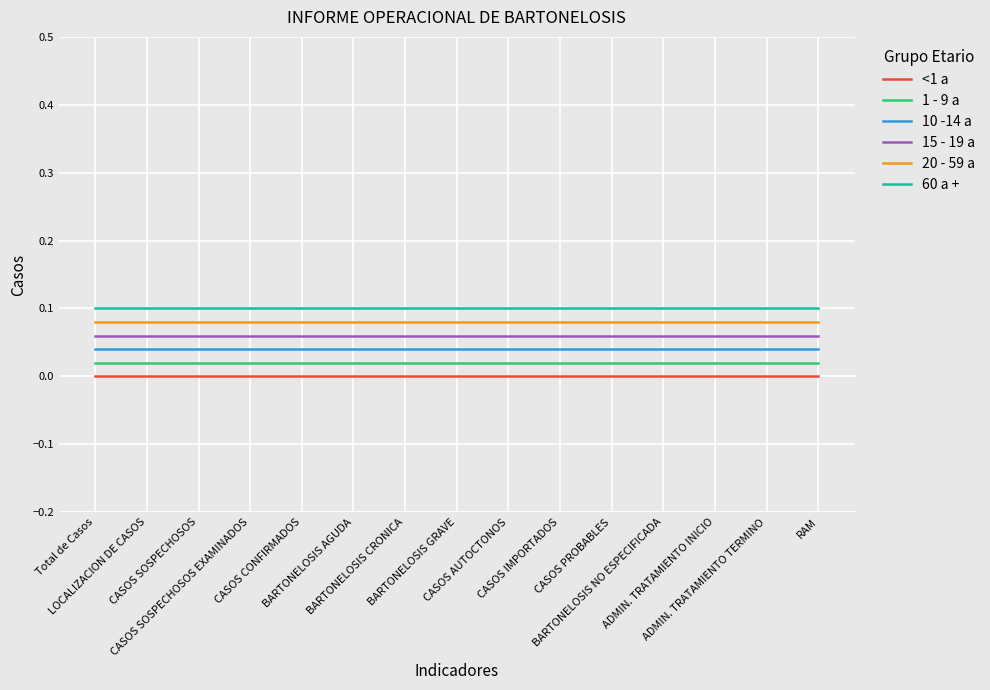

Reading left to right, list all the values displayed in this chart.

<1 a: 0.0	0.0	0.0	0.0	0.0	0.0	0.0	0.0	0.0	0.0	0.0	0.0	0.0	0.0	0.0
1 - 9 a: 0.0	0.0	0.0	0.0	0.0	0.0	0.0	0.0	0.0	0.0	0.0	0.0	0.0	0.0	0.0
10 -14 a: 0.0	0.0	0.0	0.0	0.0	0.0	0.0	0.0	0.0	0.0	0.0	0.0	0.0	0.0	0.0
15 - 19 a: 0.1	0.1	0.1	0.1	0.1	0.1	0.1	0.1	0.1	0.1	0.1	0.1	0.1	0.1	0.1
20 - 59 a: 0.1	0.1	0.1	0.1	0.1	0.1	0.1	0.1	0.1	0.1	0.1	0.1	0.1	0.1	0.1
60 a +: 0.1	0.1	0.1	0.1	0.1	0.1	0.1	0.1	0.1	0.1	0.1	0.1	0.1	0.1	0.1